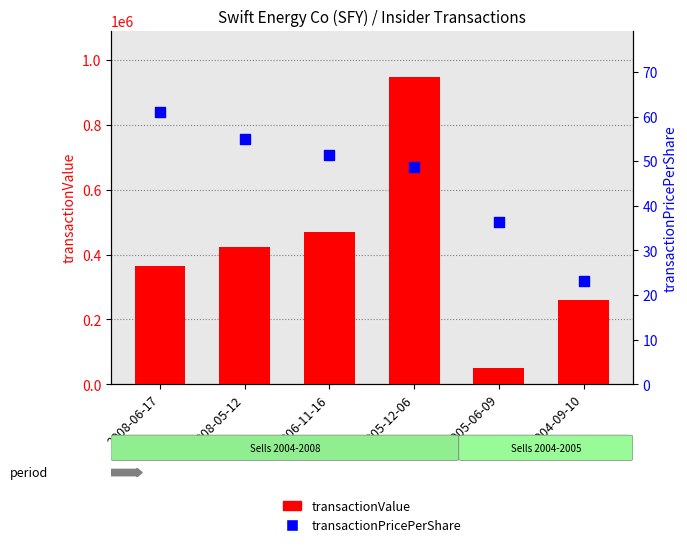

At how many categories does at least one series exceed 53894?

5